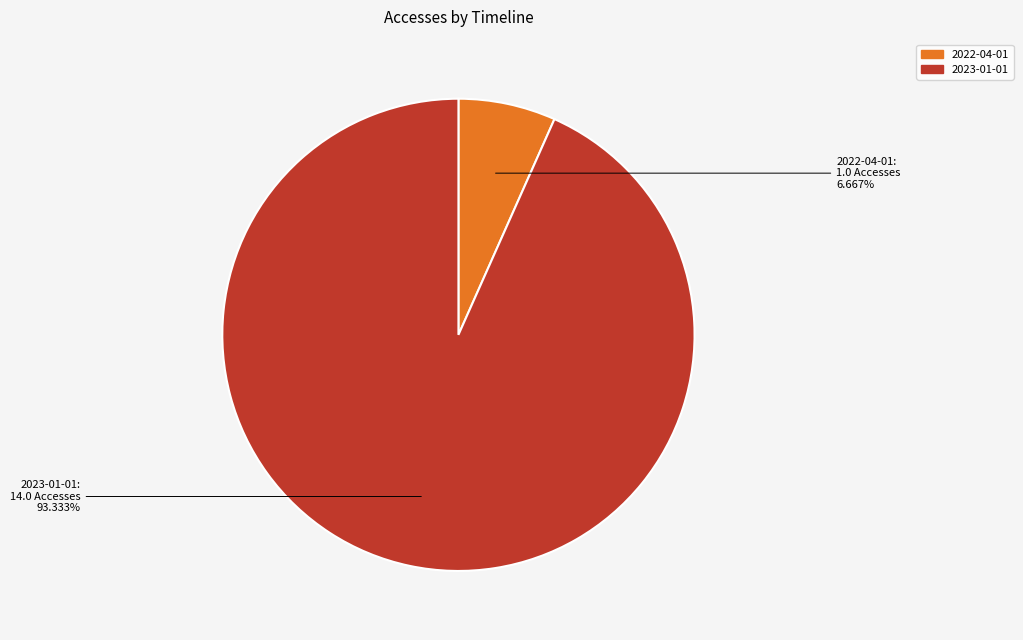

To the nearest percent, what is the combined percentage of 2022-04-01 and 2023-01-01?

100%